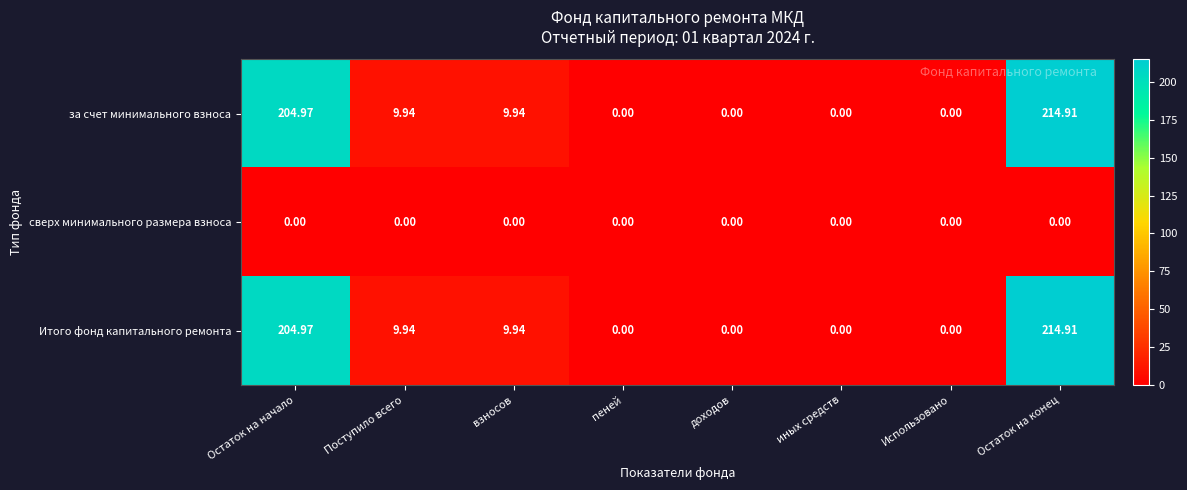

At which label does за счет минимального взноса reach its peak?

Остаток на конец